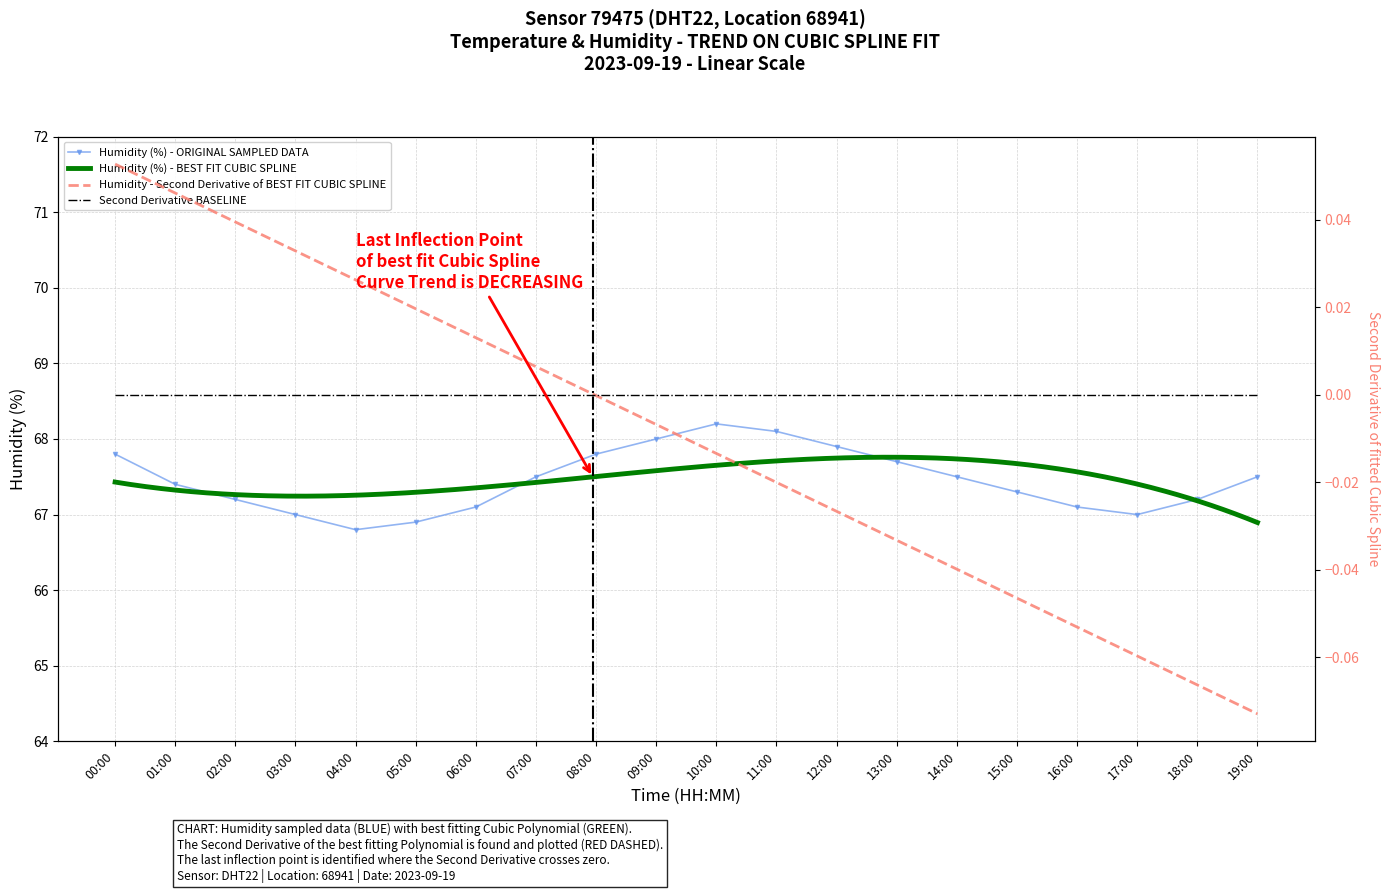

Which label corresponds to the smallest value in the chart?

04:00